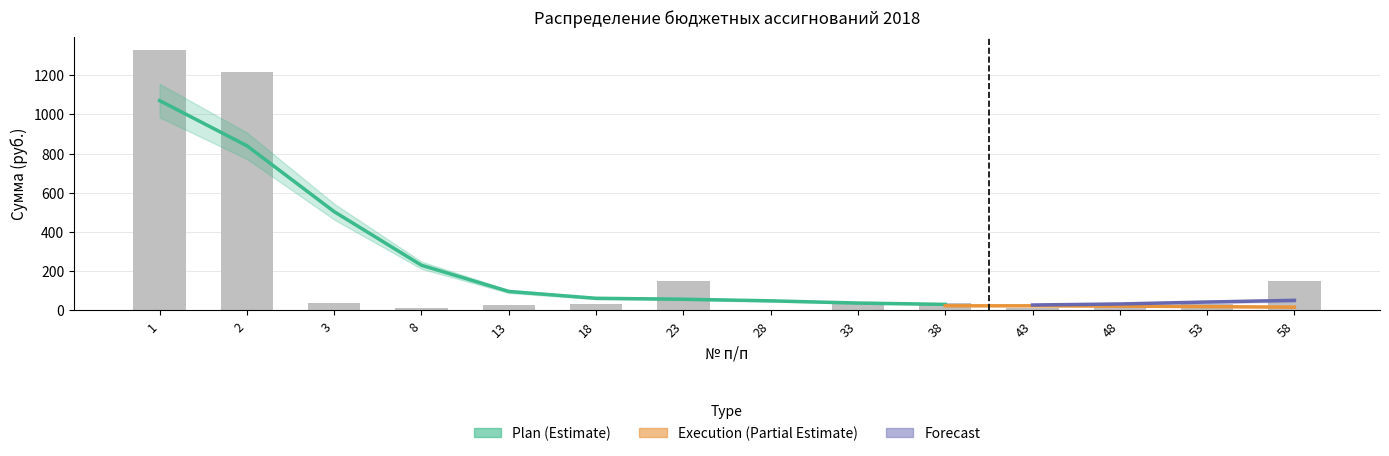

Are the bars horizontal?

No